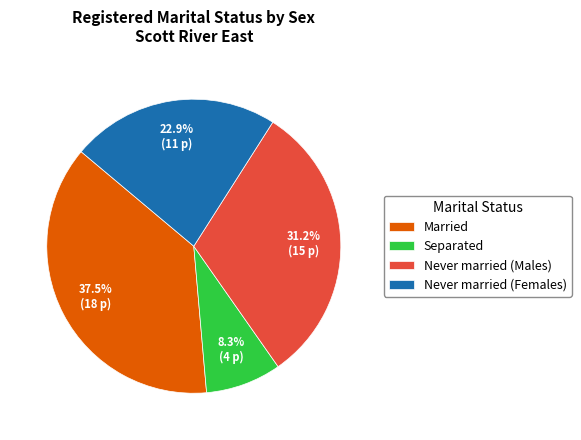

Which has a higher value, Never married (Females) or Married?

Married